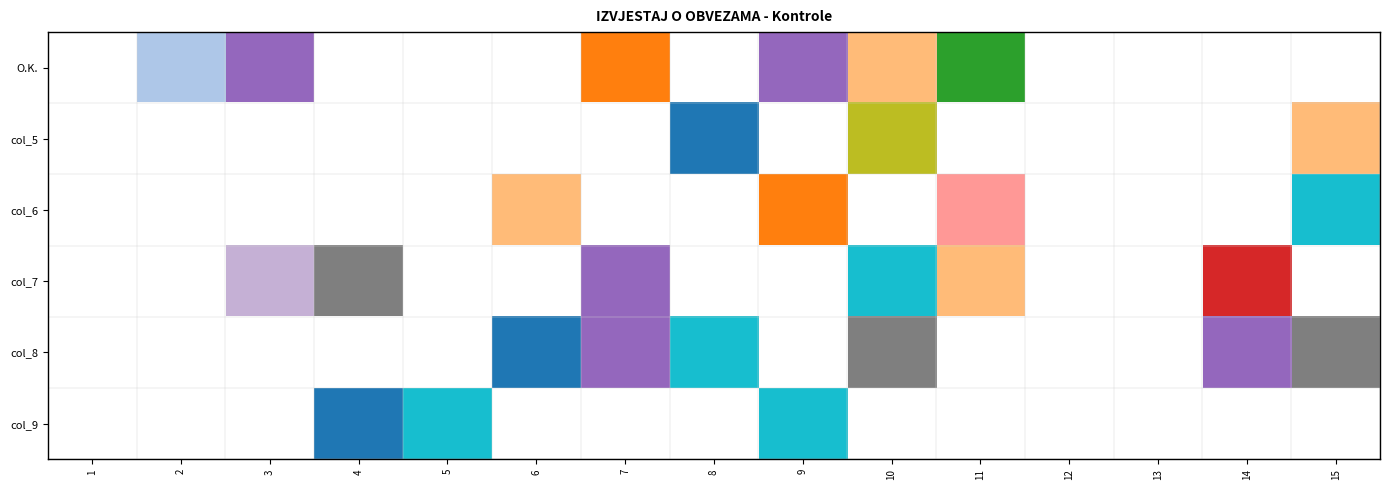

Reading left to right, what are all the values shown in this chart?

O.K.: 1=0	2=11	3=5	4=0	5=0	6=0	7=4	8=0	9=5	10=12	11=2	12=0	13=0	14=0	15=0
col_5: 1=0	2=0	3=0	4=0	5=0	6=0	7=0	8=3	9=0	10=9	11=0	12=0	13=0	14=0	15=12
col_6: 1=0	2=0	3=0	4=0	5=0	6=12	7=0	8=0	9=4	10=0	11=14	12=0	13=0	14=0	15=10
col_7: 1=0	2=0	3=15	4=8	5=0	6=0	7=5	8=0	9=0	10=10	11=12	12=0	13=0	14=1	15=0
col_8: 1=0	2=0	3=0	4=0	5=0	6=3	7=5	8=10	9=0	10=8	11=0	12=0	13=0	14=5	15=8
col_9: 1=0	2=0	3=0	4=3	5=10	6=0	7=0	8=0	9=10	10=0	11=0	12=0	13=0	14=0	15=0